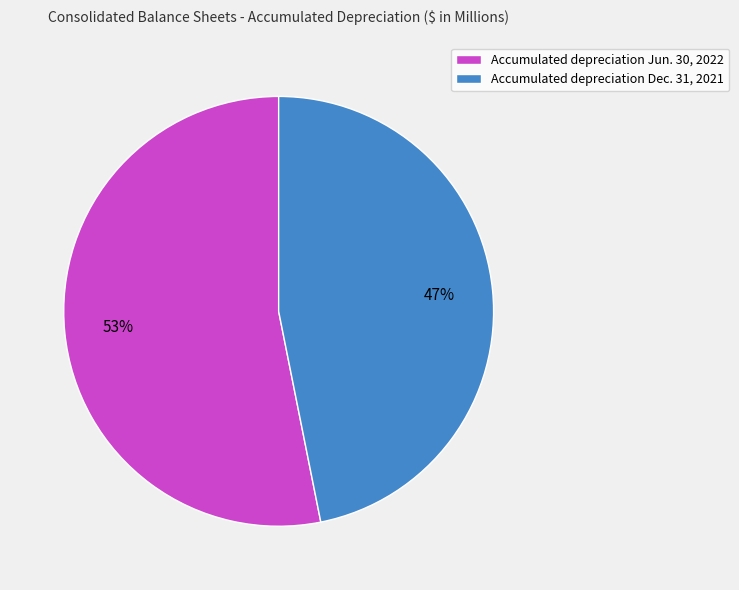

Which slice represents more than half of the pie?

Accumulated depreciation Jun. 30, 2022